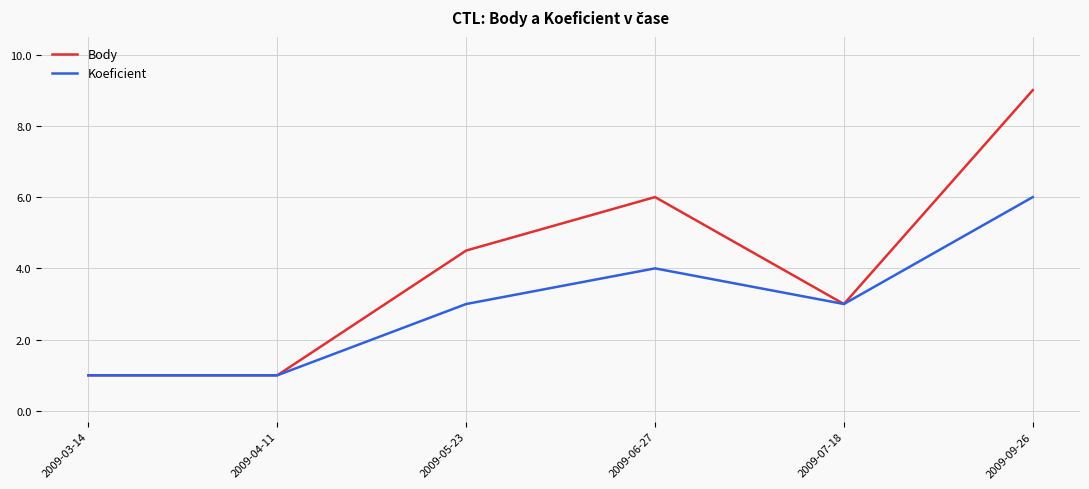

What position from the right is 2009-05-23?

4